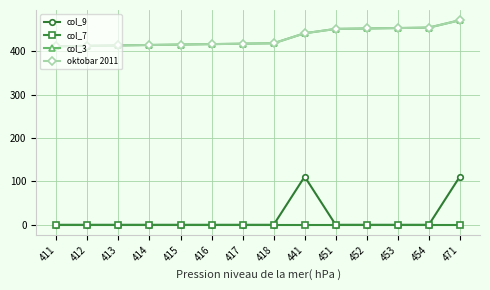

True or false: col_3 and oktobar 2011 cross at least once.

False